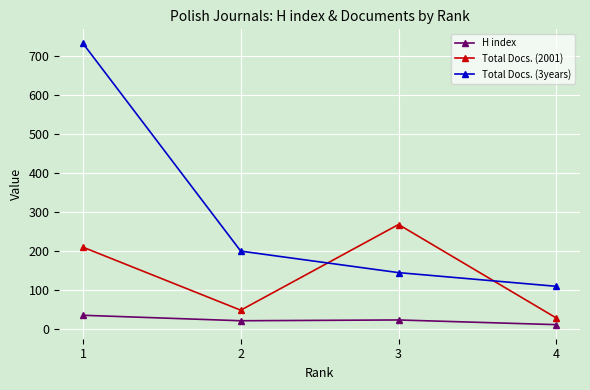

At how many categories does at least one series exceed 442?

1